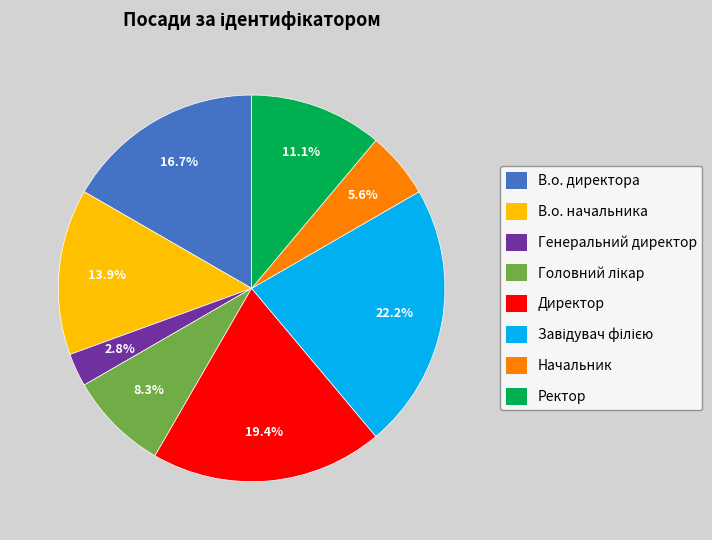

To the nearest percent, what percentage of the pie is Начальник?

6%